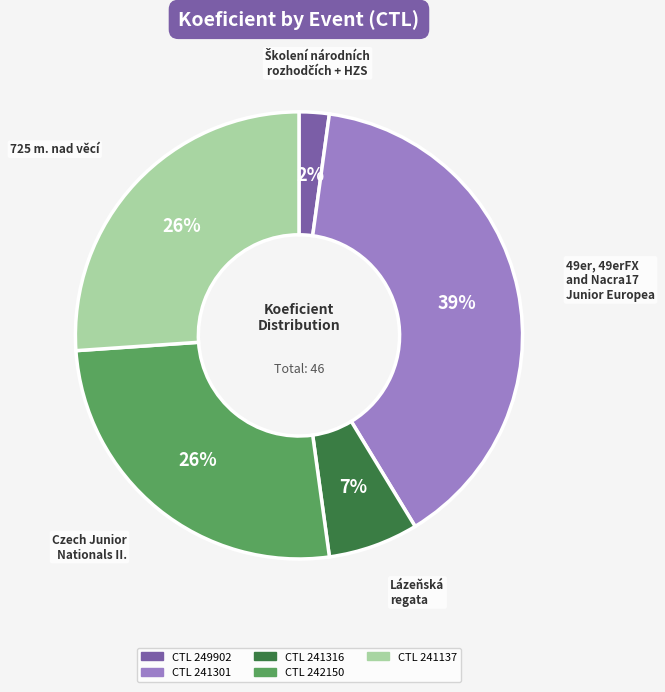

Is there any slice that represents more than half of the pie?

No